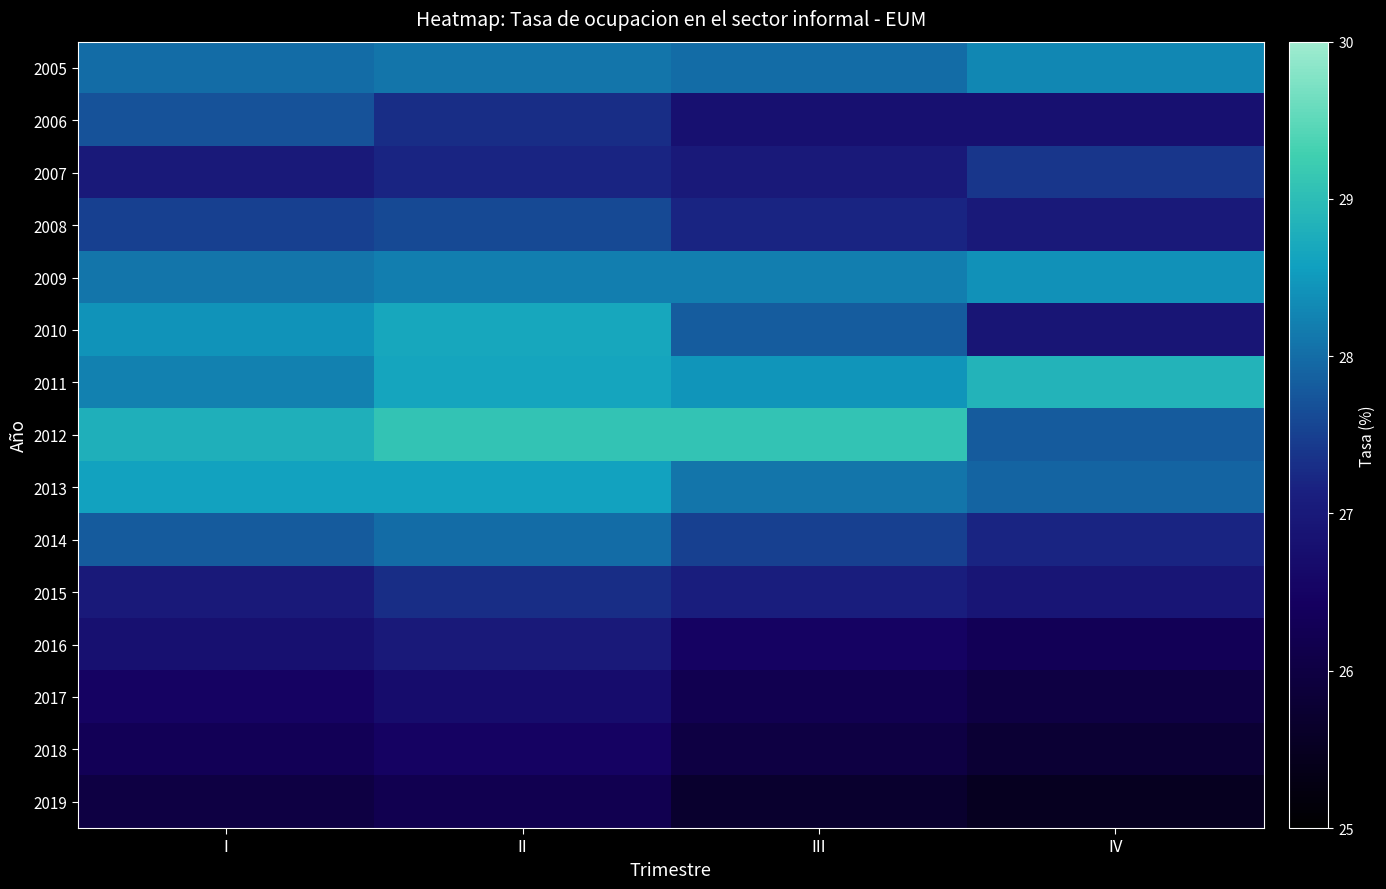

Which series changed the most between I and IV?

2010